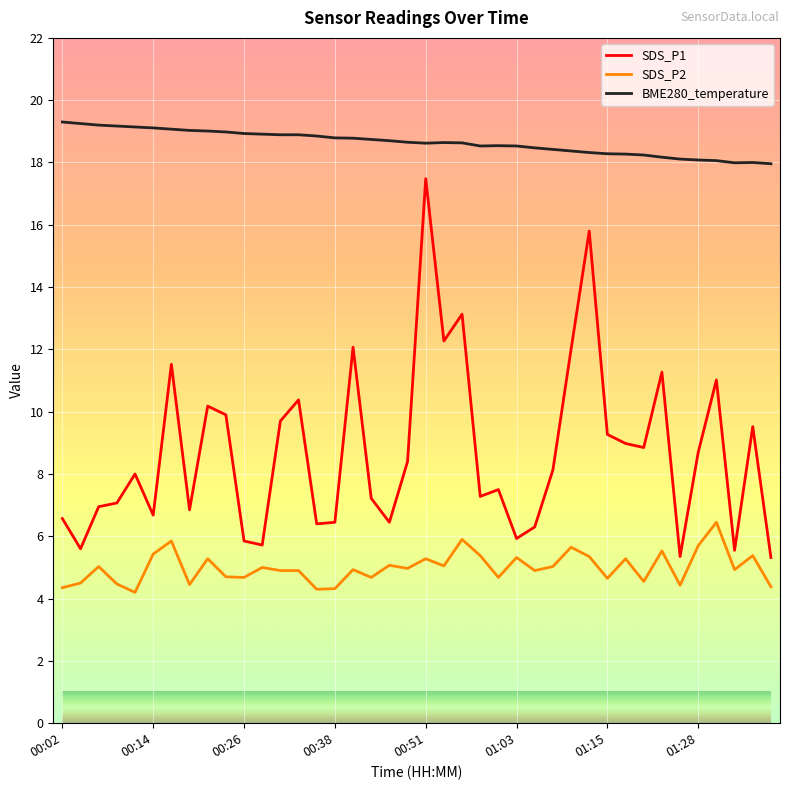

Is this an area chart (filled region under the line)?

No